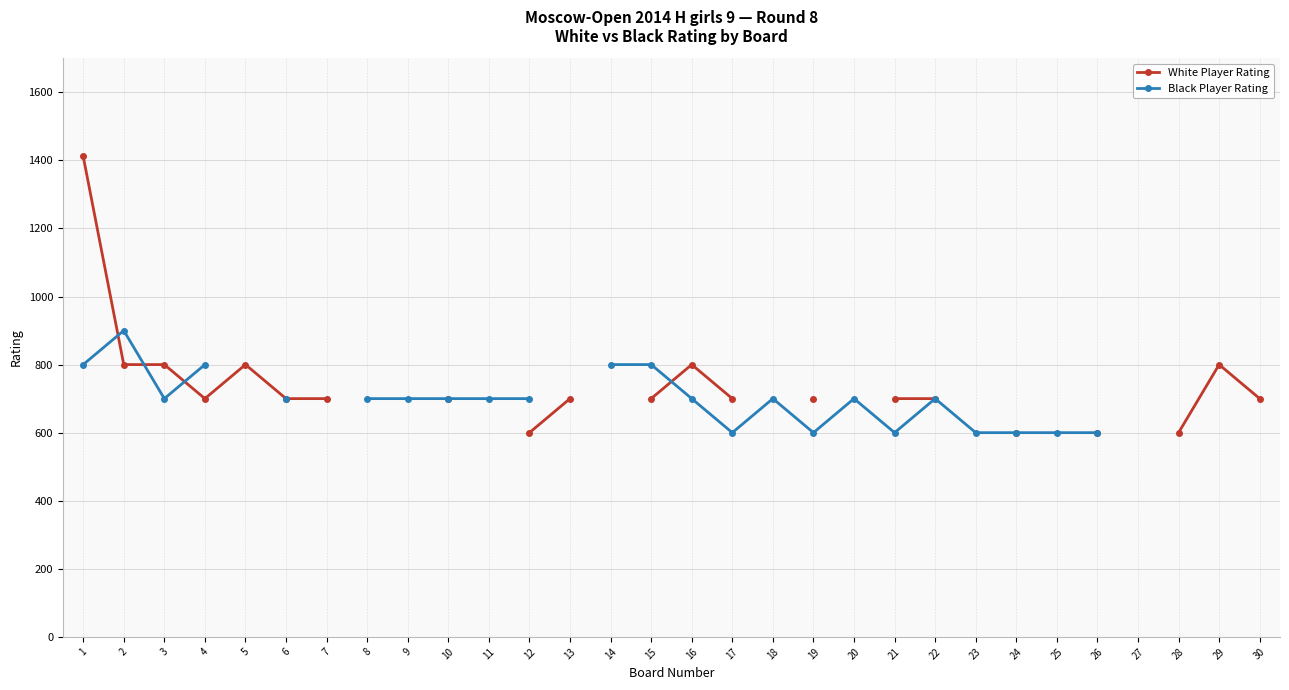

Which category has the highest value across all series?

1